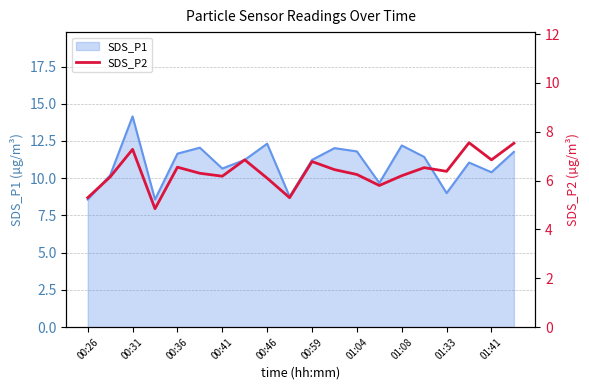

What is the highest value of the SDS_P1 series?

14.2